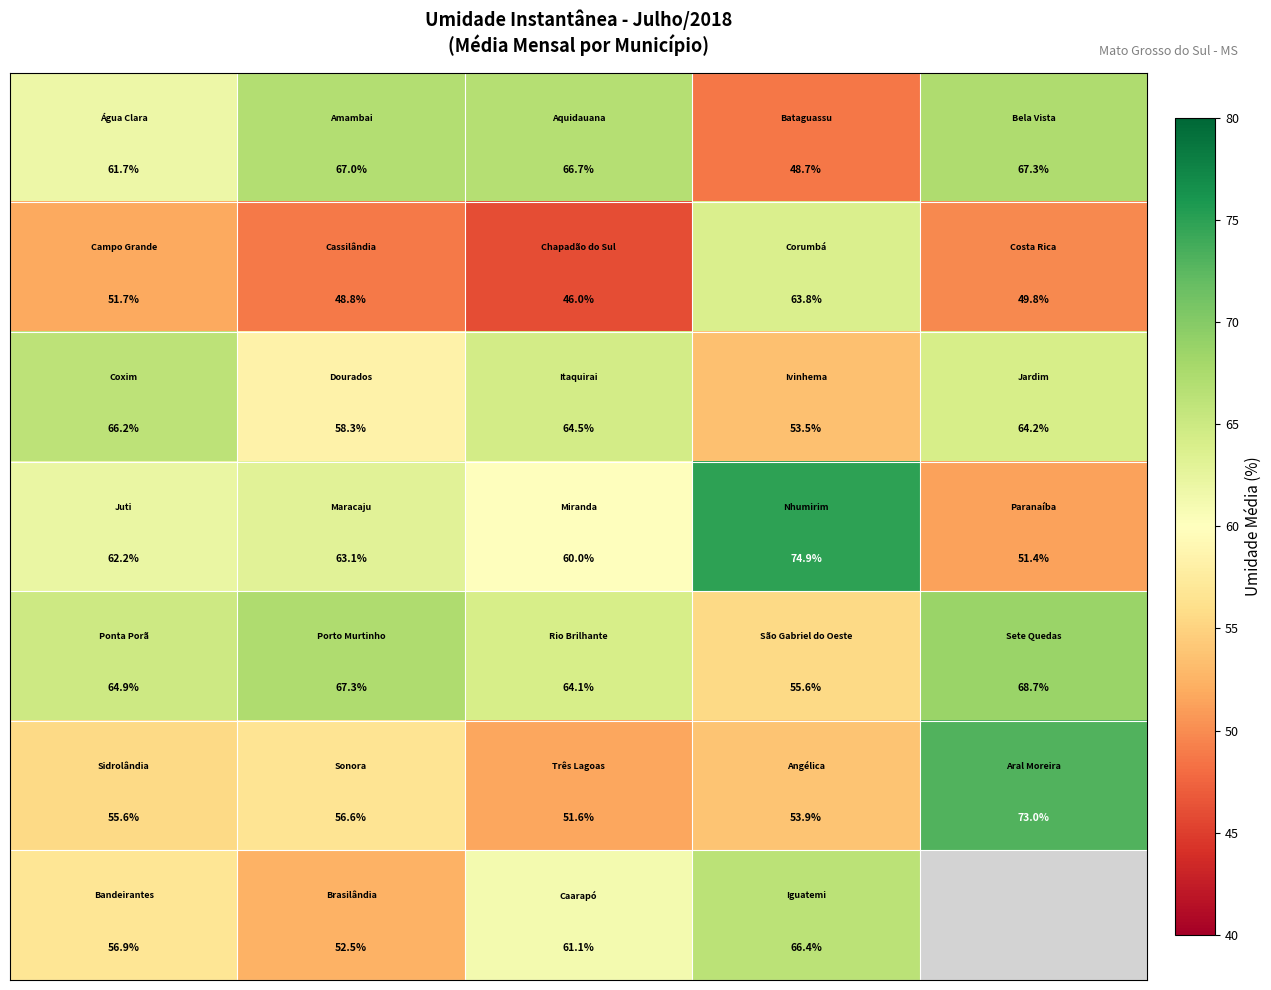

What is the total value across all series at 3?

416.7